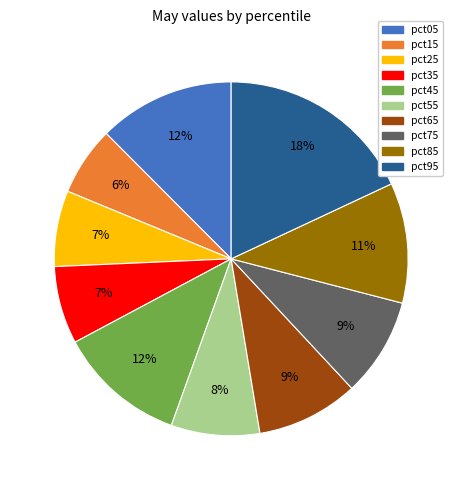

Does any single category account for the majority?

No